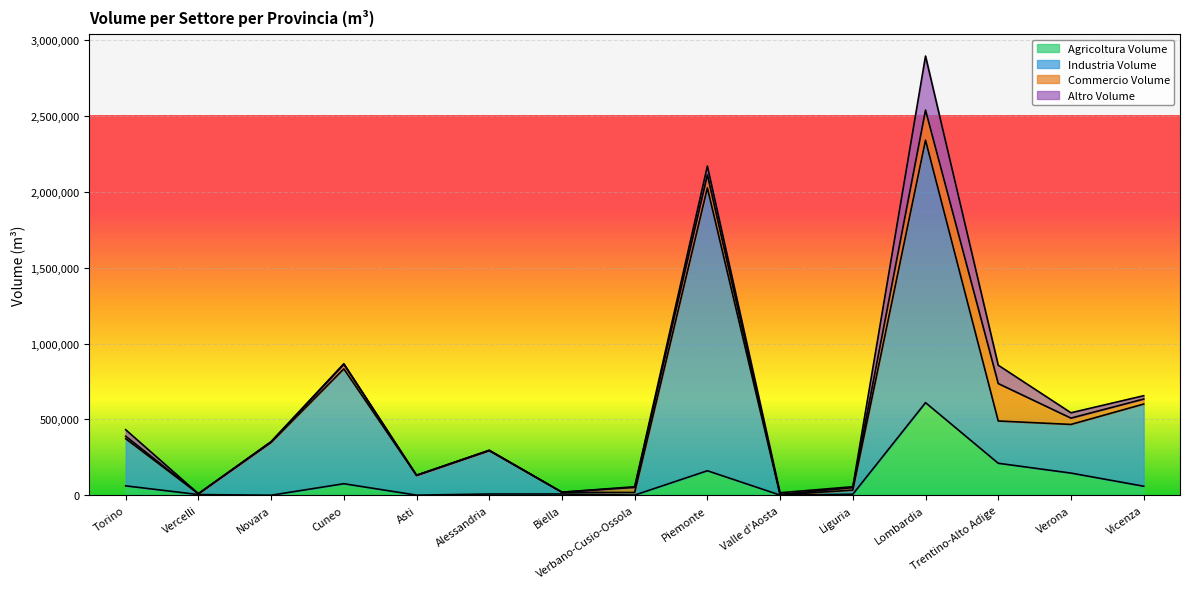

At which category is the sum across all series the highest?

Lombardia